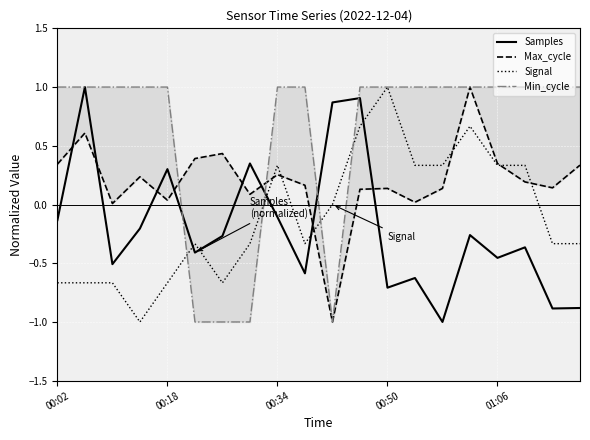

The Max_cycle series shows 0.1 at 18. True or false?

True